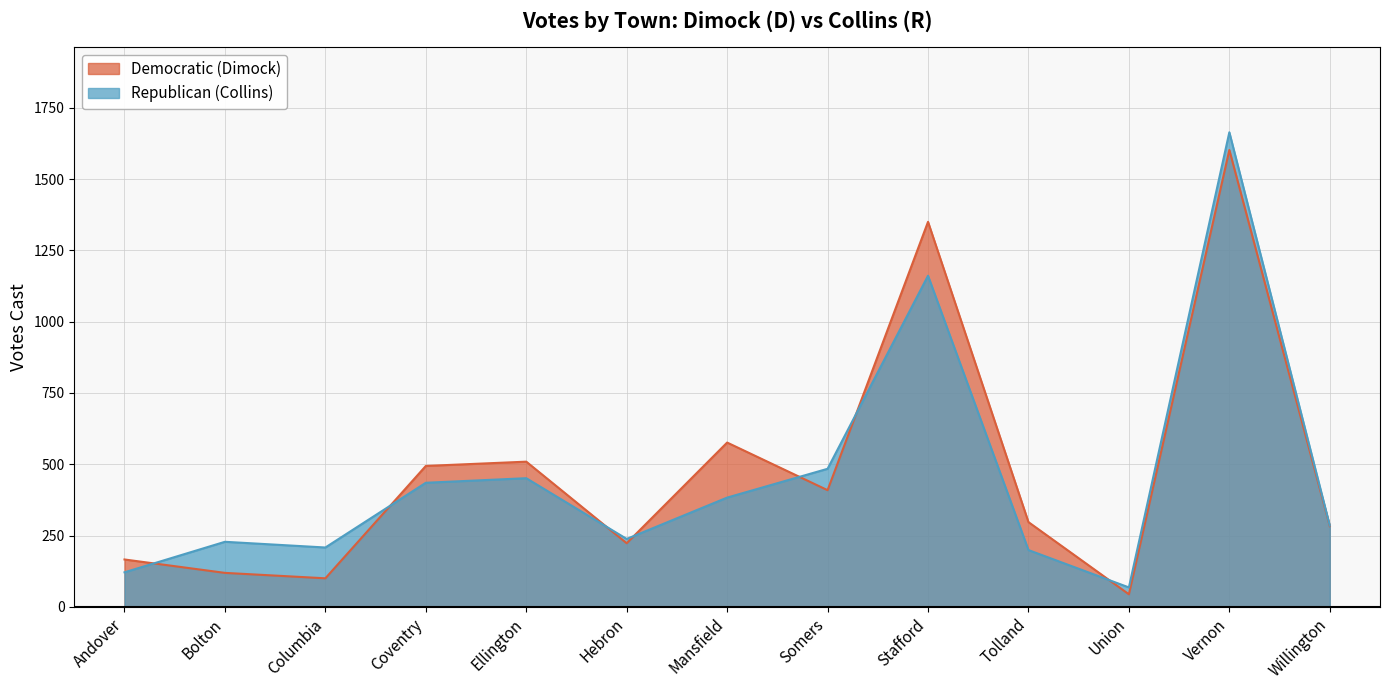

Rank the categories by Democratic (Dimock) value from highest to lowest.

Vernon, Stafford, Mansfield, Ellington, Coventry, Somers, Tolland, Willington, Hebron, Andover, Bolton, Columbia, Union